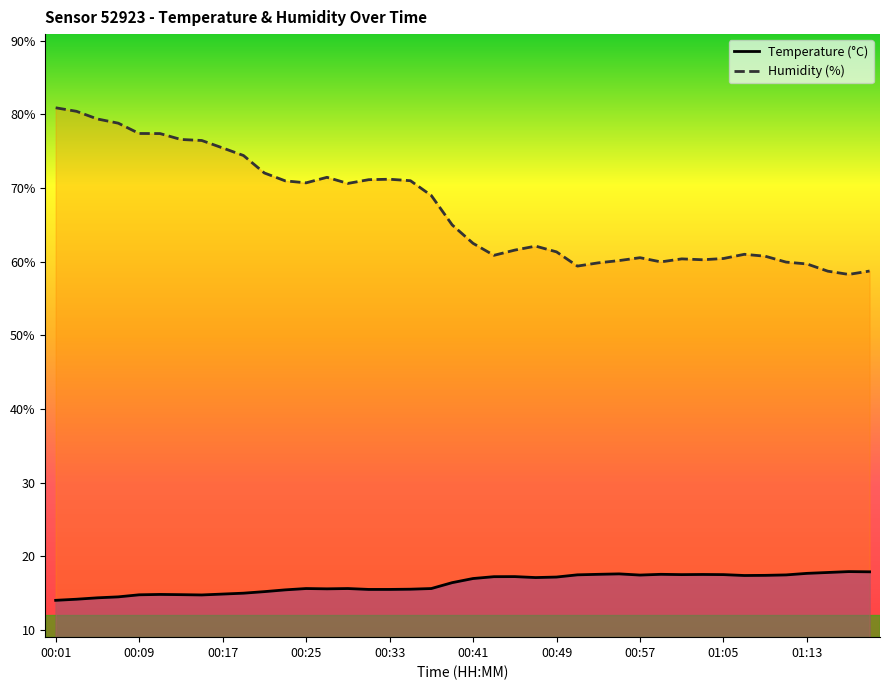

Between 31 and 39, which is larger?

39